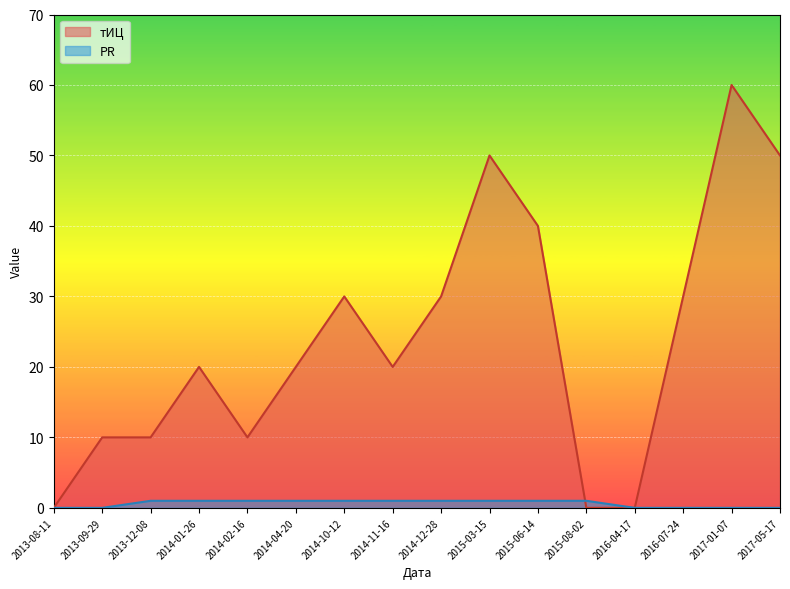

Reading left to right, extract all data points from this chart.

тИЦ: 2013-08-11=0	2013-09-29=10	2013-12-08=10	2014-01-26=20	2014-02-16=10	2014-04-20=20	2014-10-12=30	2014-11-16=20	2014-12-28=30	2015-03-15=50	2015-06-14=40	2015-08-02=0	2016-04-17=0	2016-07-24=30	2017-01-07=60	2017-05-17=50
PR: 2013-08-11=0	2013-09-29=0	2013-12-08=1	2014-01-26=1	2014-02-16=1	2014-04-20=1	2014-10-12=1	2014-11-16=1	2014-12-28=1	2015-03-15=1	2015-06-14=1	2015-08-02=1	2016-04-17=0	2016-07-24=0	2017-01-07=0	2017-05-17=0